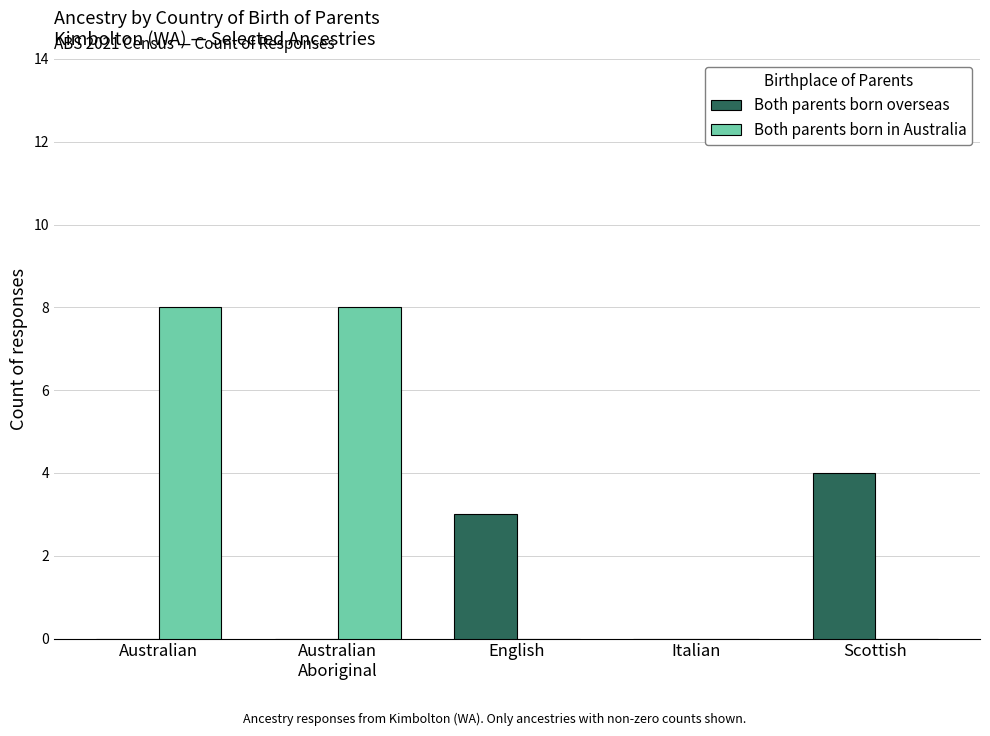

What is the sum of the Both parents born overseas values at Italian and English?

3